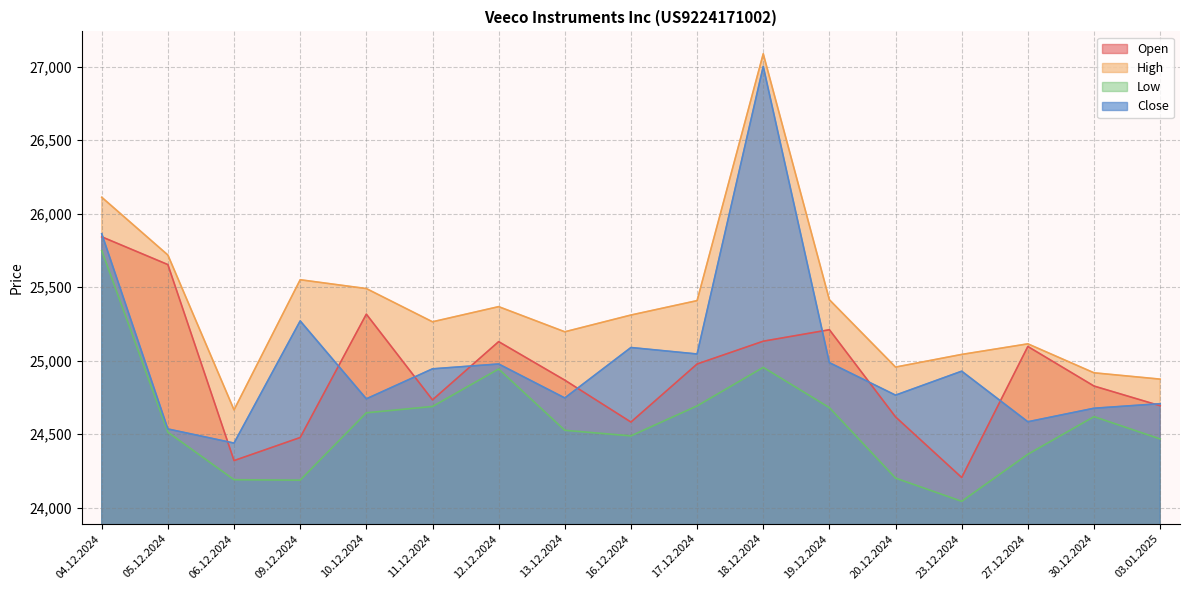

At how many categories does at least one series exceed 24707?

16